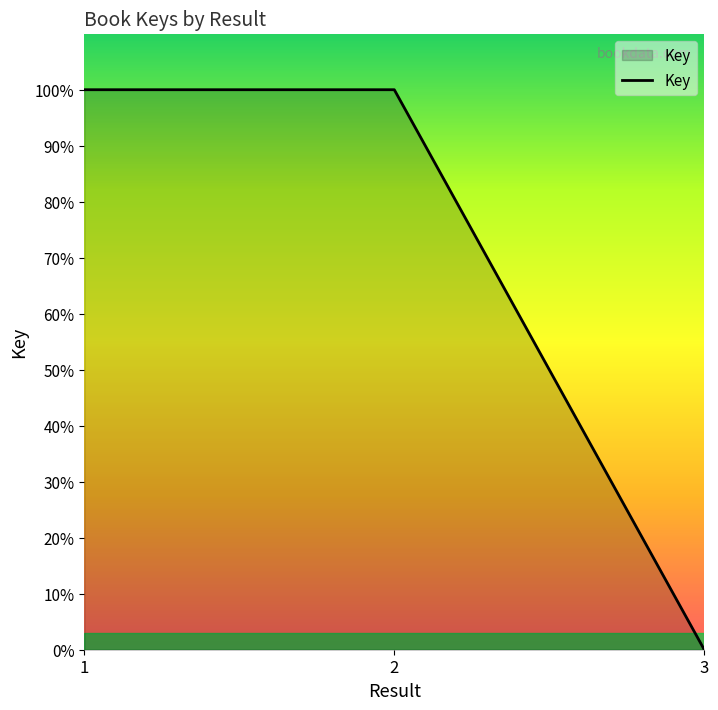

How many values are below 99?

1